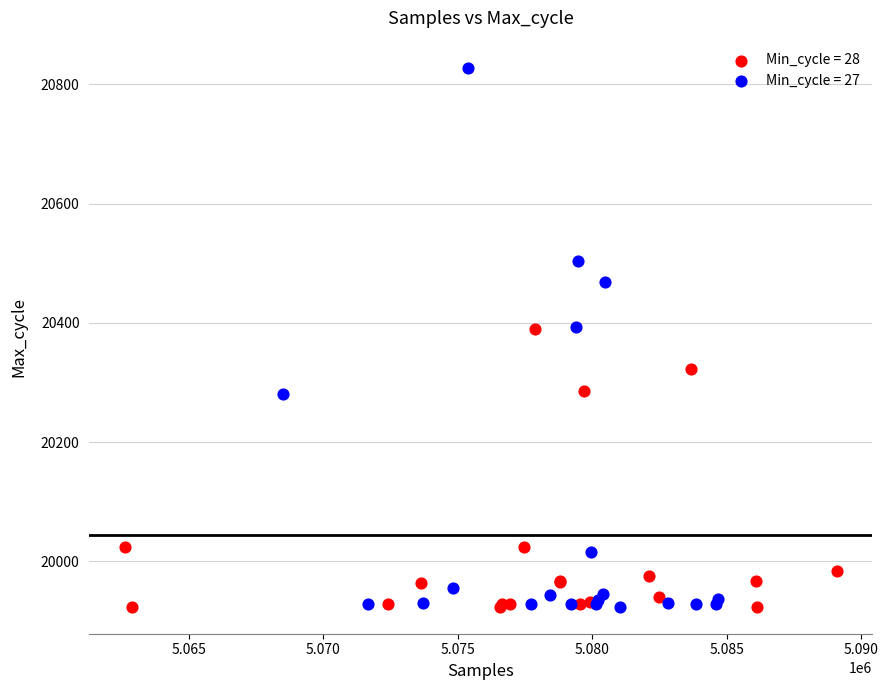

Which series has the largest Y range (max minus min)?

Min_cycle = 27